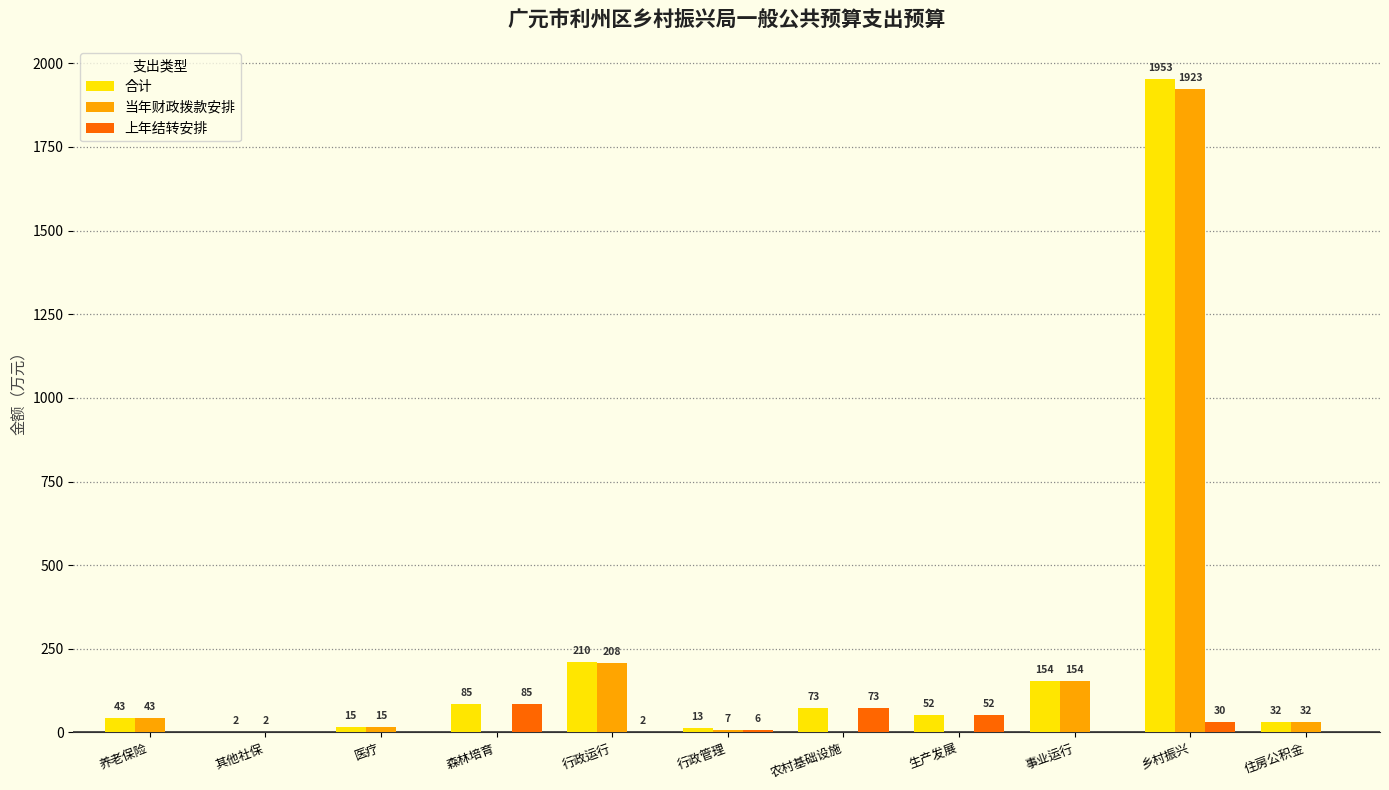

At which label does 上年结转安排 first exceed 1?

森林培育